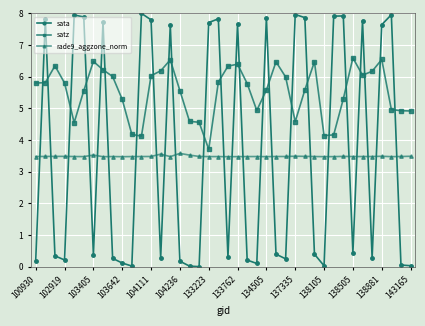

At how many categories does at least one series exceed 4?

40